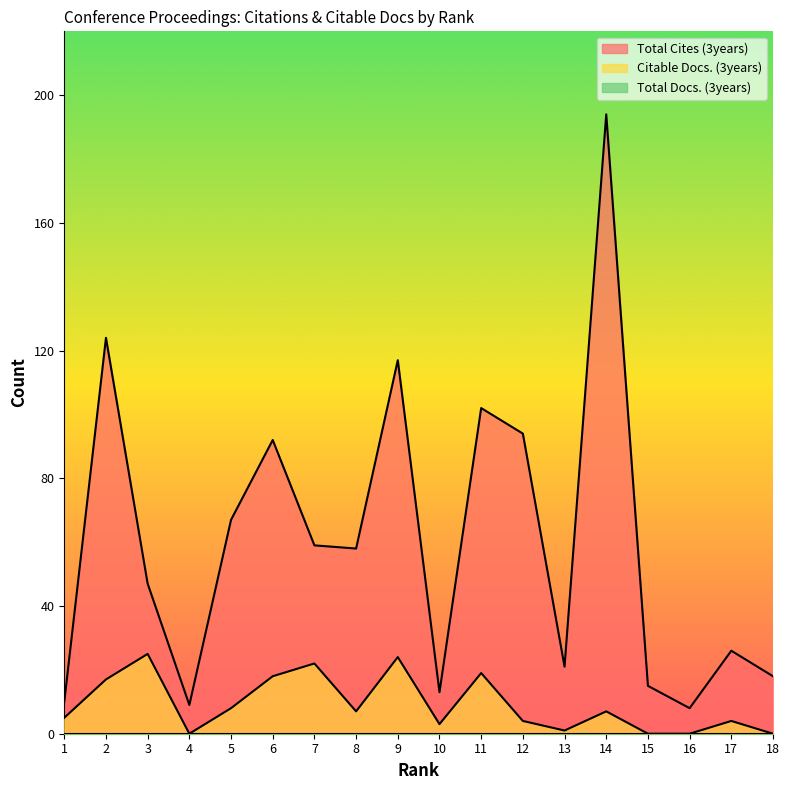

What is the value of the Total Cites (3years) point at the 15th from the left?

15